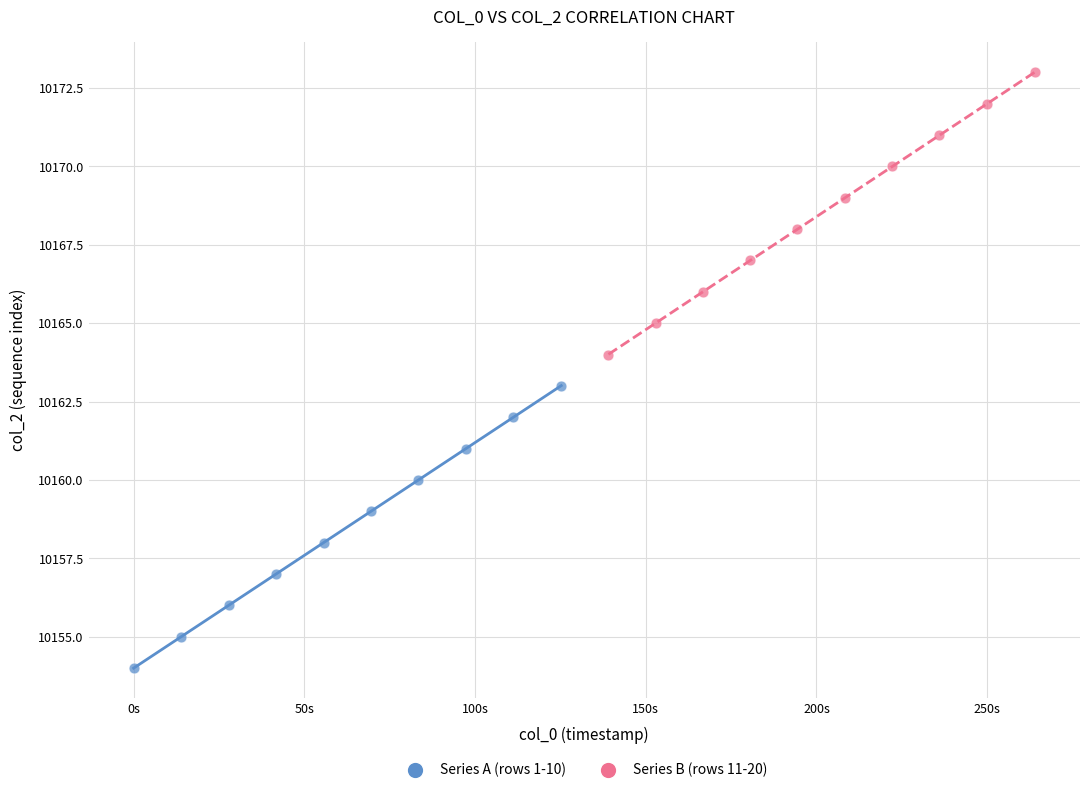

Which series reaches the maximum Y coordinate?

Series B (rows 11-20)